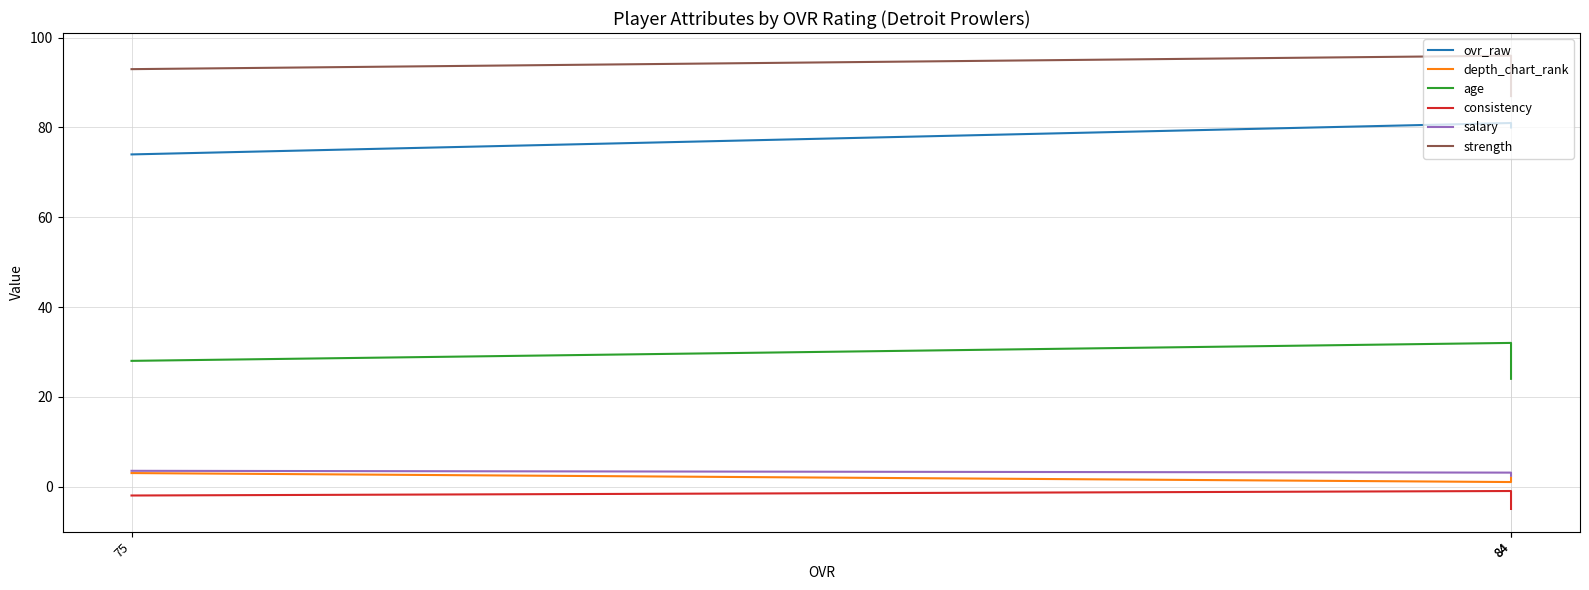

How many lines are shown in the chart?

6